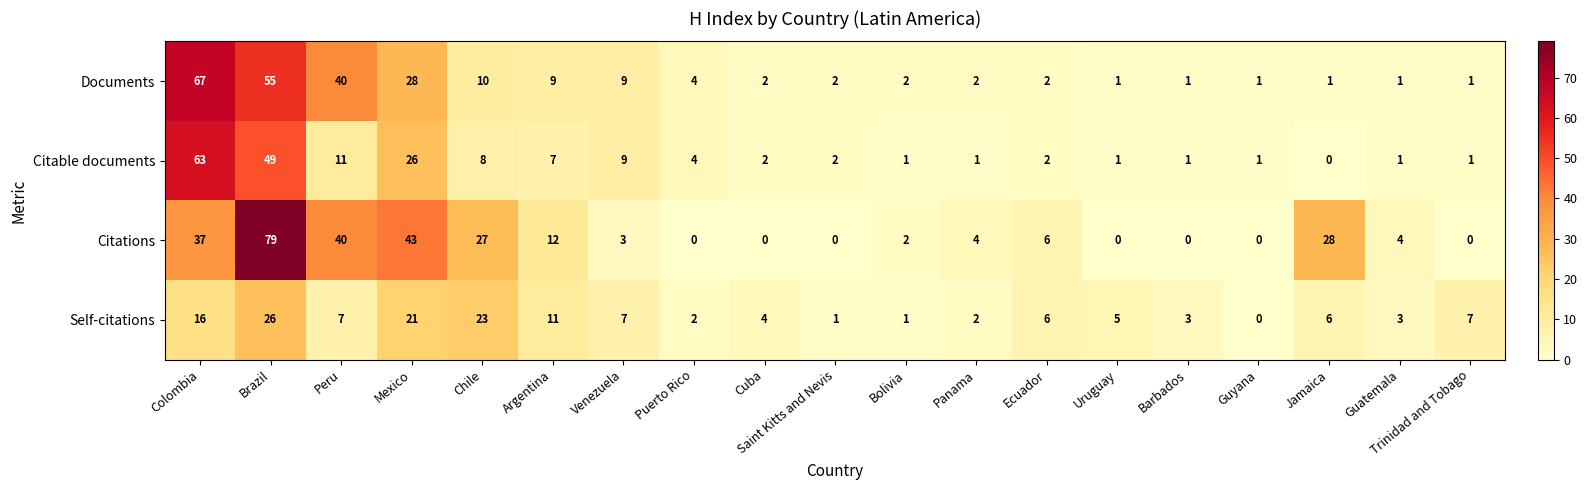

List the series in order of their overall mean, lowest first.

Self-citations, Citable documents, Documents, Citations